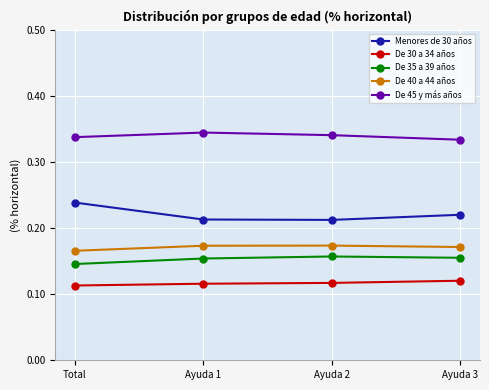

At which label does Menores de 30 años reach its peak?

Total